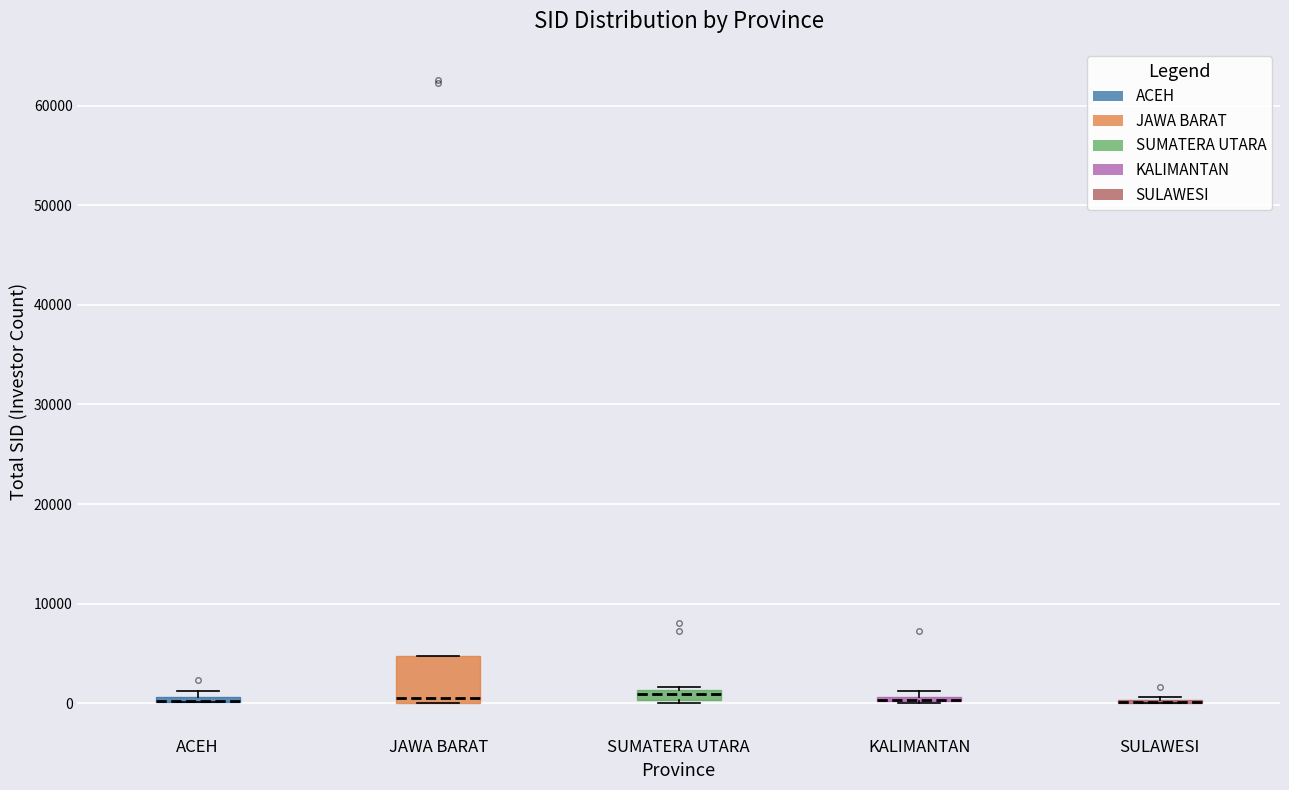

Where is the lower edge of the box for SUMATERA UTARA on the y-axis? The values are not printed on the chart, so give them approximately, as read against the axis.

0